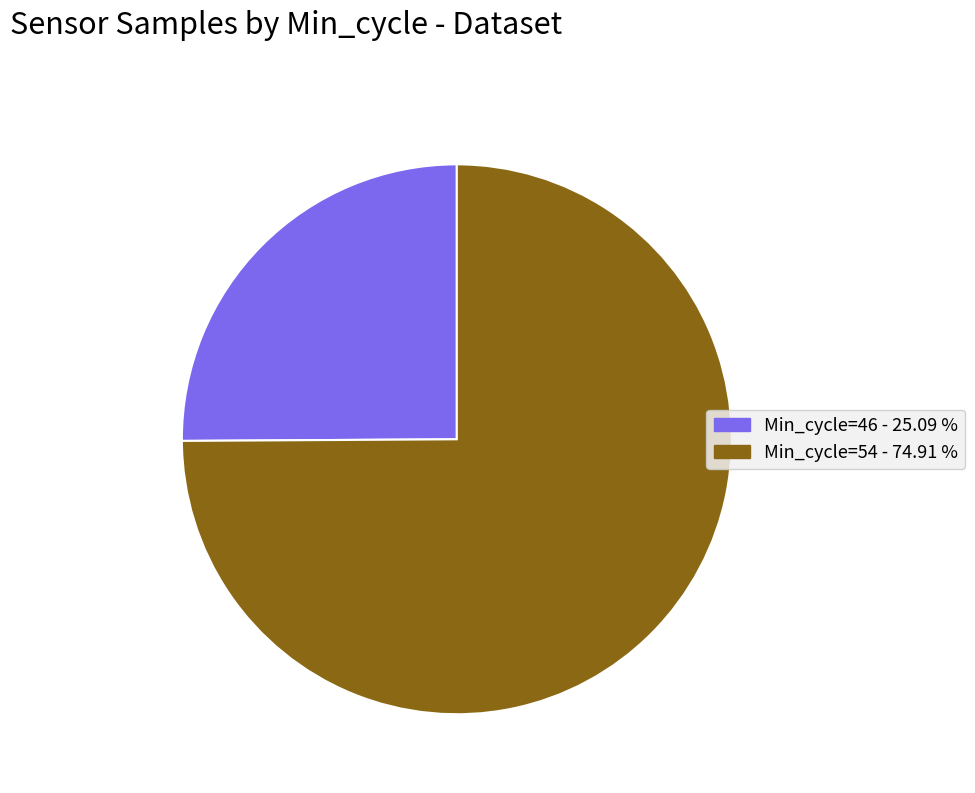

Is there any slice that represents more than half of the pie?

Yes